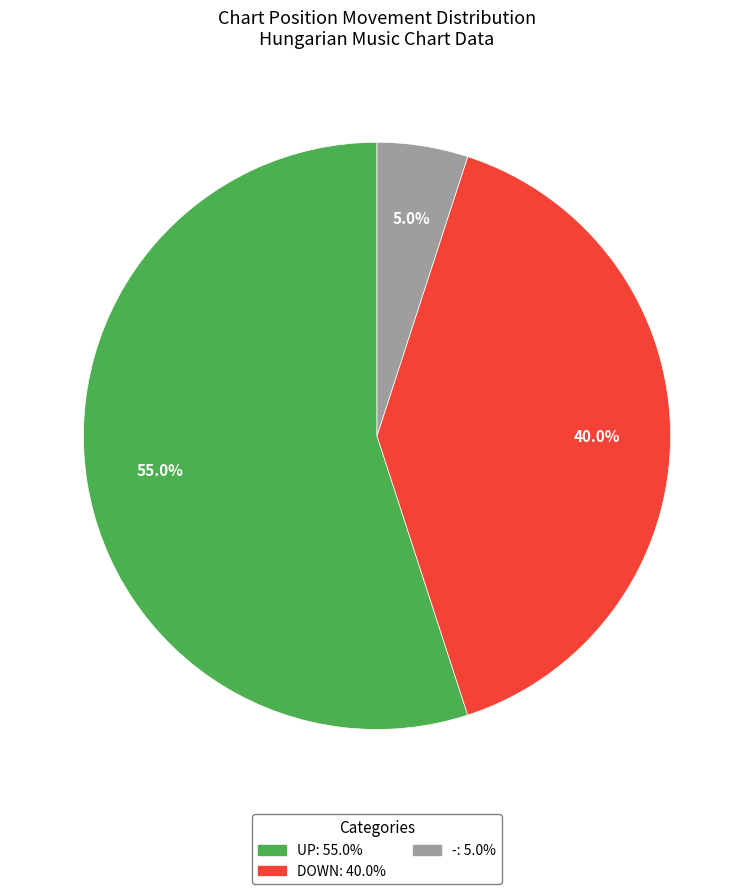

Count the number of slices in the pie.

3